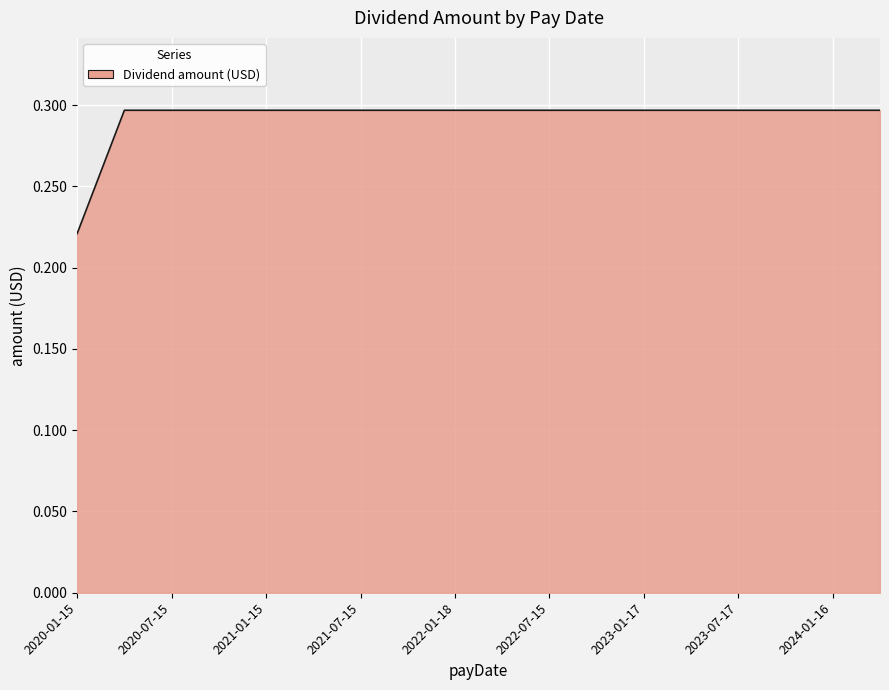

Does the chart display data point markers on the line(s)?

No